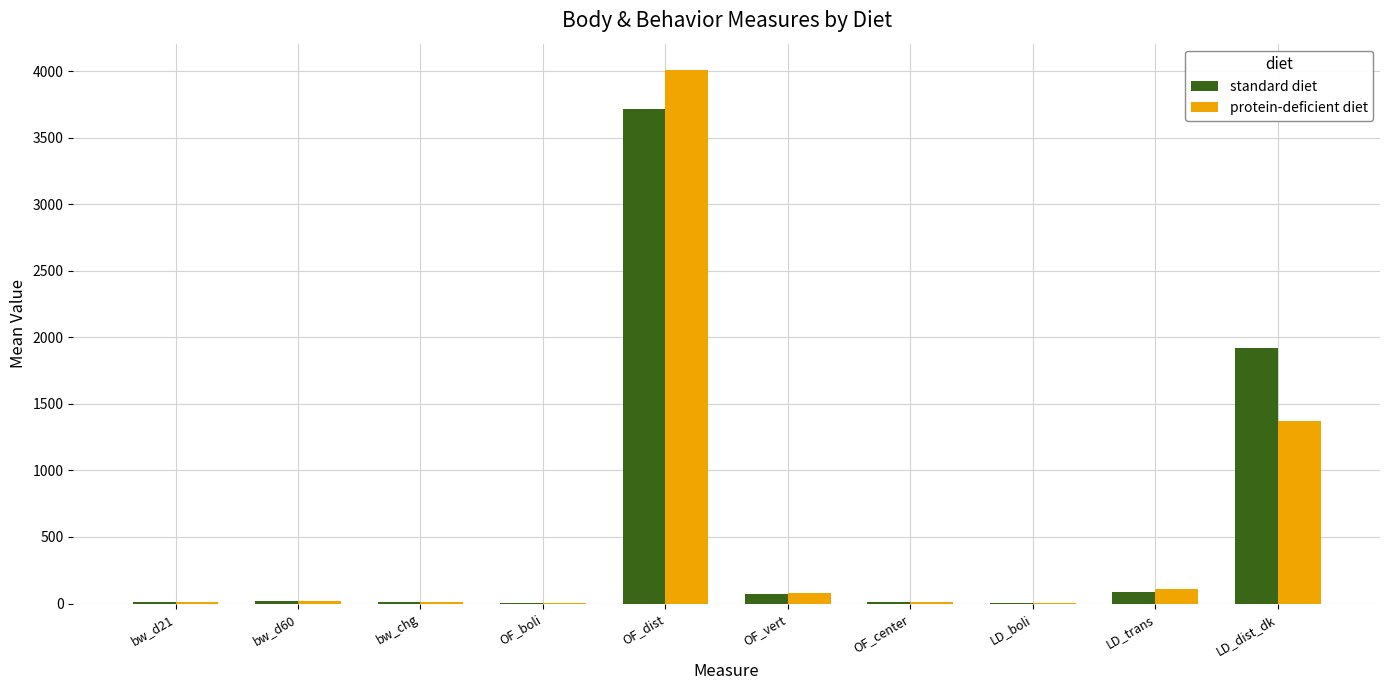

Which series changed the most between bw_chg and LD_dist_dk?

standard diet